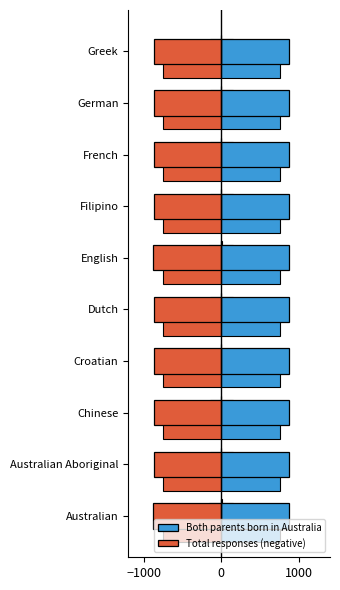

What is the difference between the second highest and second lowest values in the Total responses (negative) series?

5